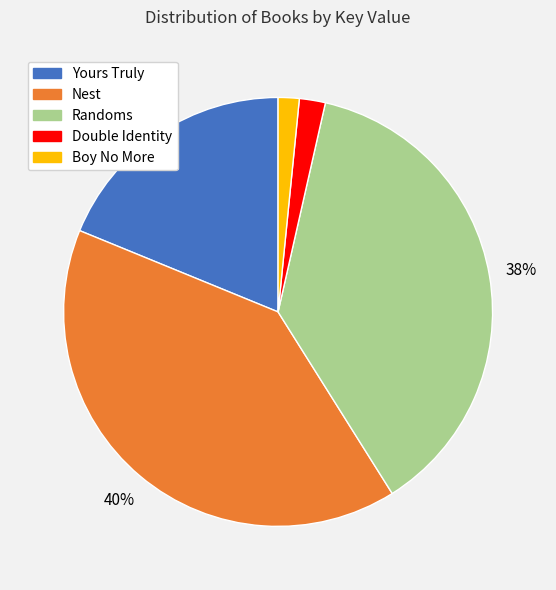

Is Nest the majority of the pie?

No